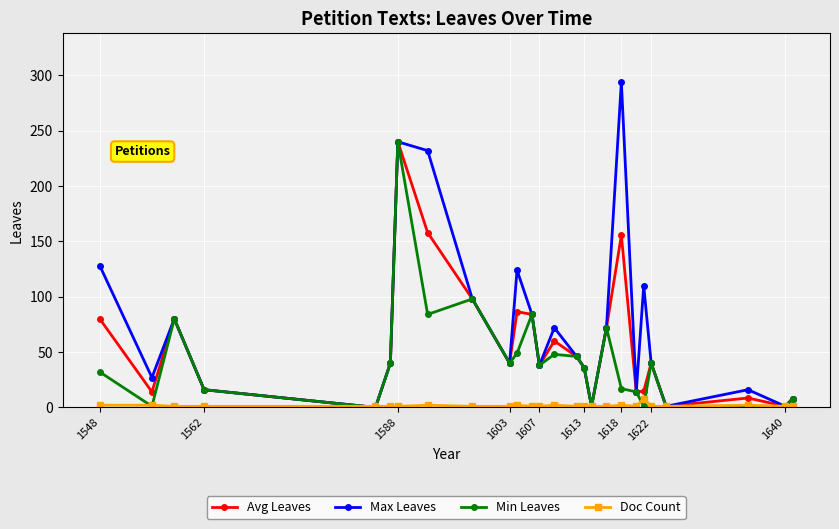

Rank the series by their average value, from highest to lowest.

Max Leaves, Avg Leaves, Min Leaves, Doc Count